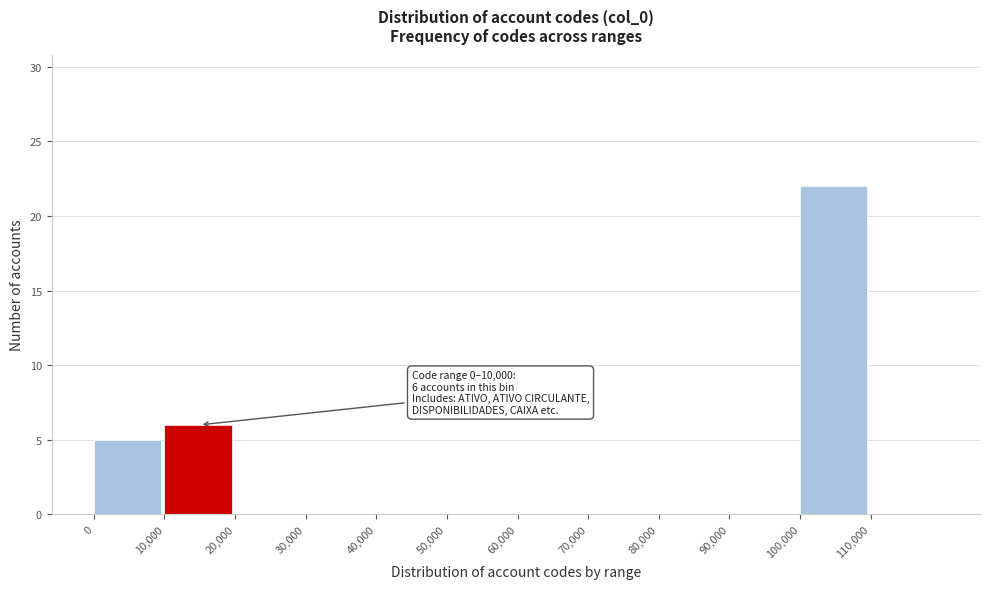

Over which range of the x-axis is the bar tallest?

100000 to 110000